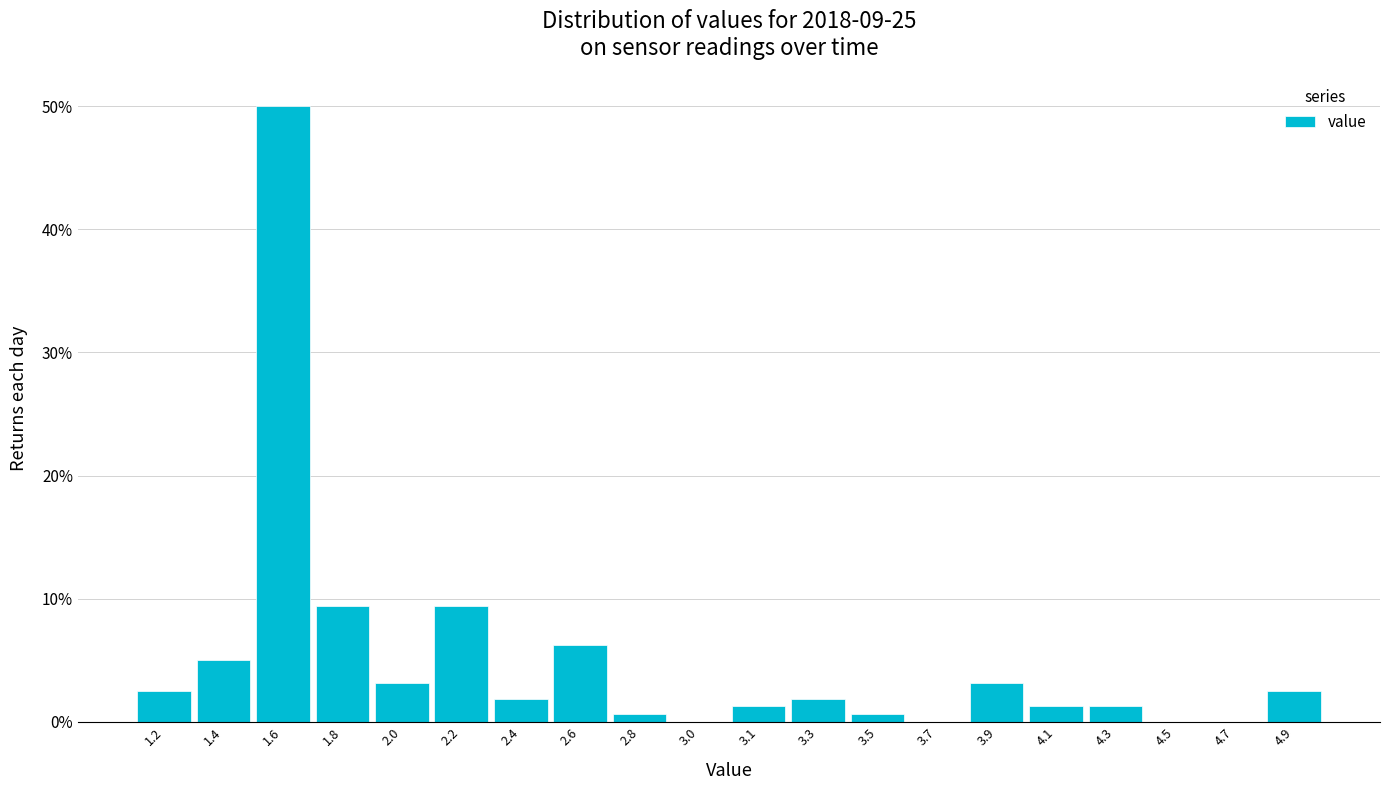

What is the ratio of the value at 2.6 to the value at 4.1?

5.0